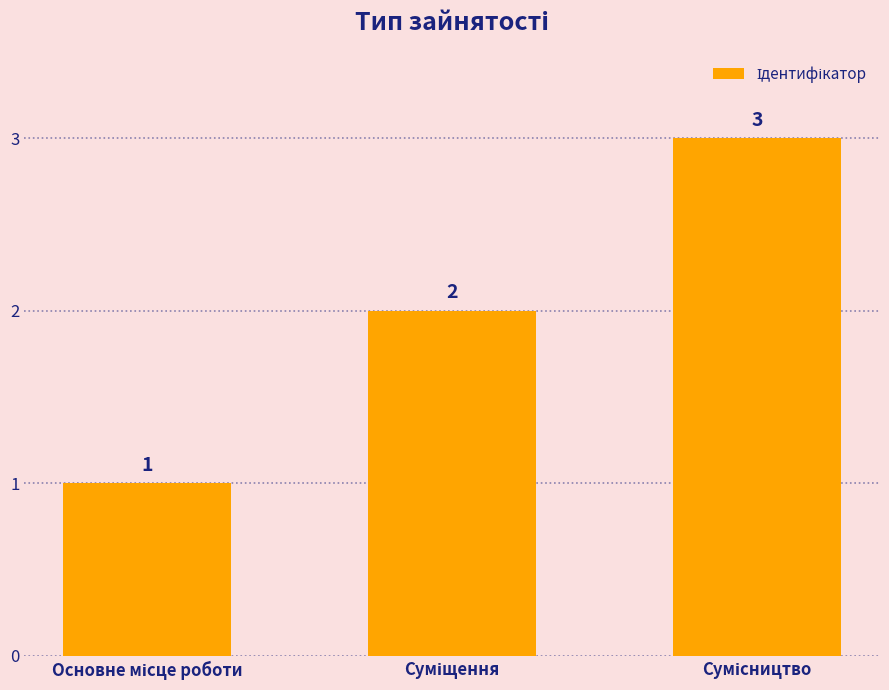

What is the sum of all values?

6